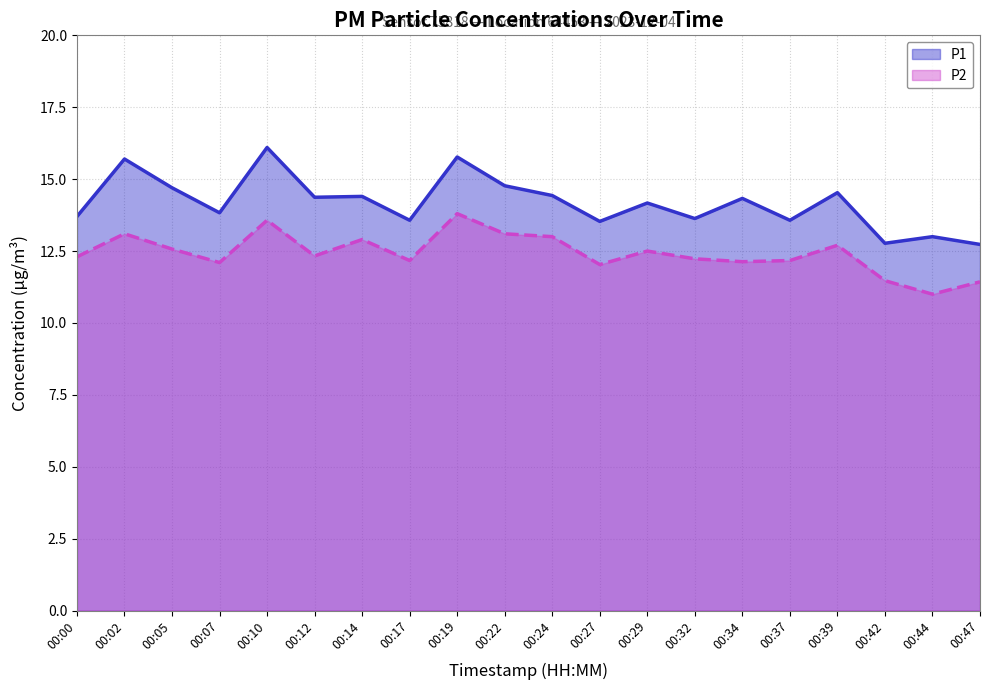

List the labels in order of P1 value, largest first.

00:10, 00:19, 00:02, 00:22, 00:05, 00:39, 00:24, 00:14, 00:12, 00:34, 00:29, 00:07, 00:00, 00:32, 00:17, 00:37, 00:27, 00:44, 00:42, 00:47